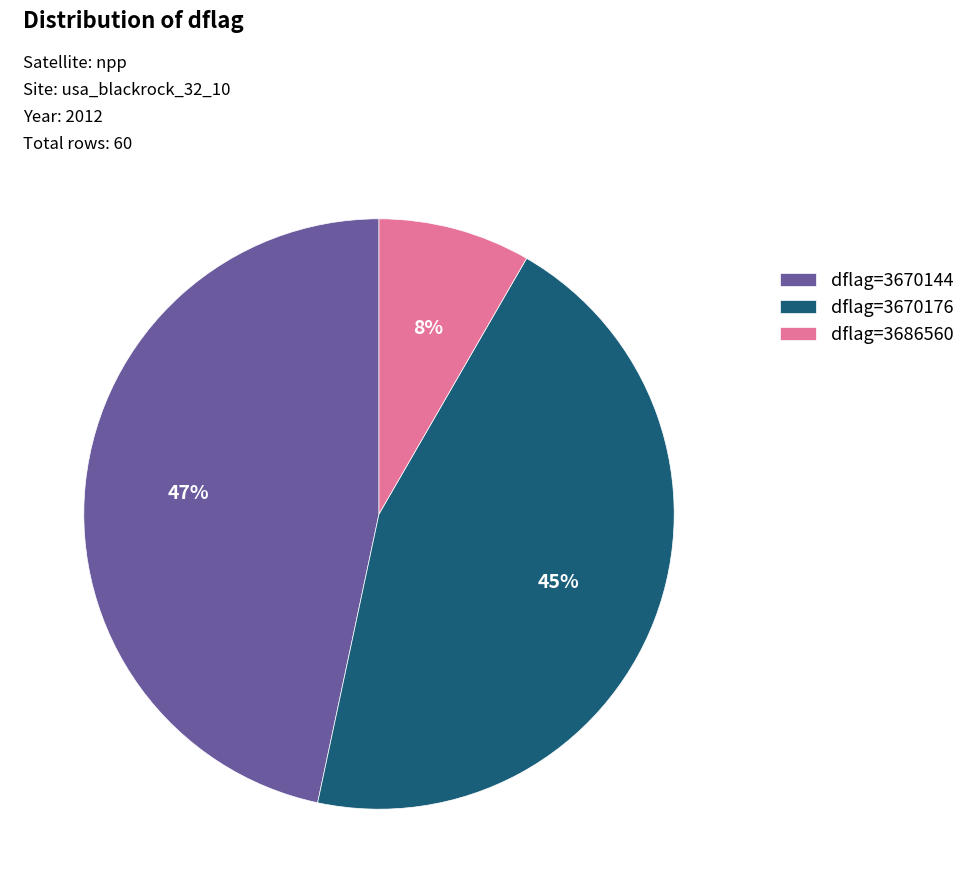

True or false: dflag=3670144 accounts for 58% of the total.

False